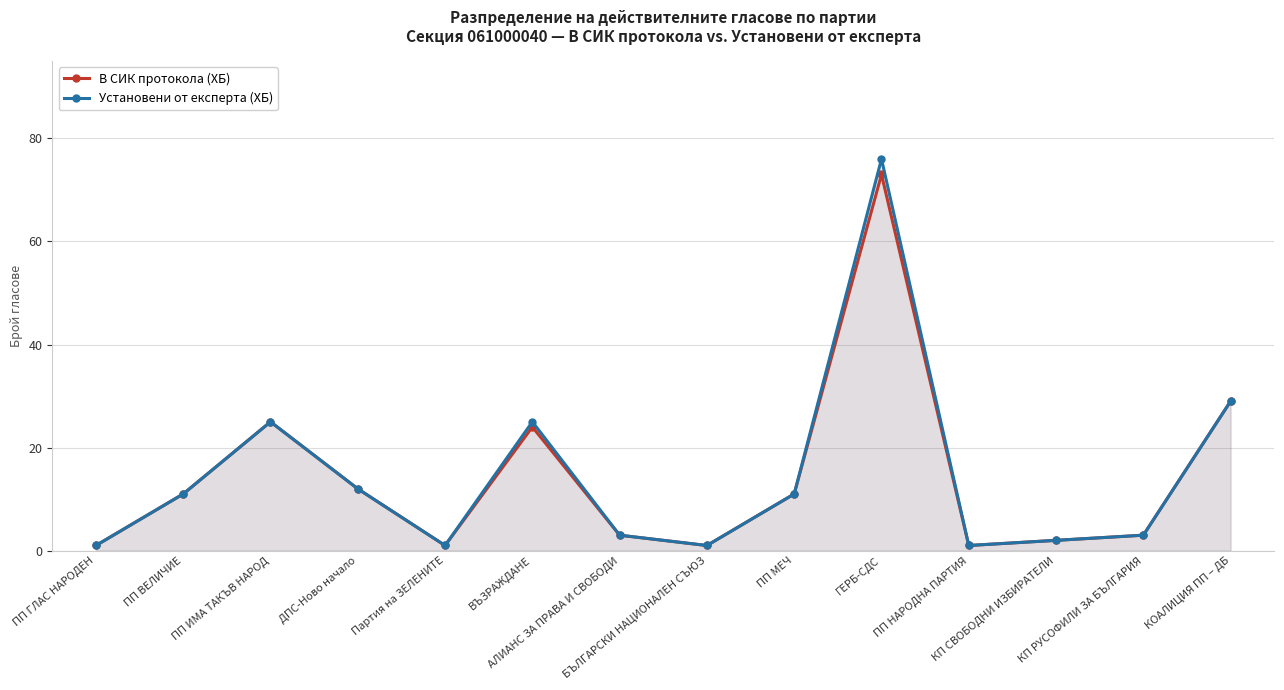

True or false: В СИК протокола (ХБ) and Установени от експерта (ХБ) intersect in this chart.

False